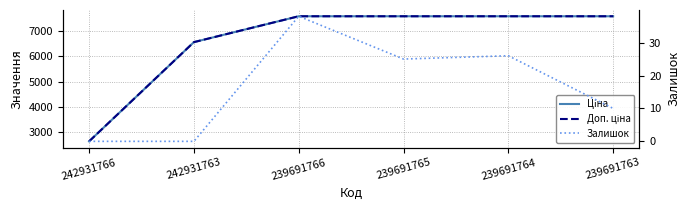

Reading left to right, transcribe all the data shown in this chart.

Ціна: 2627.5	6568.8	7596.5	7596.5	7596.5	7596.5
Доп. ціна: 2628.0	6568.8	7596.5	7596.5	7596.5	7596.5
Залишок: 0.0	0.0	38.0	25.0	26.0	10.0